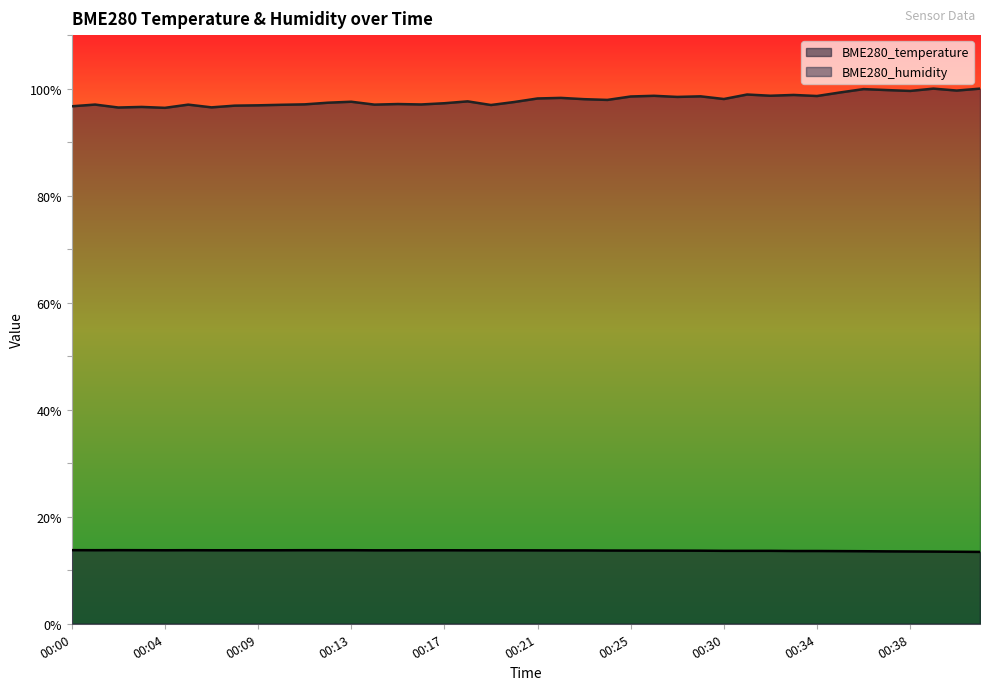

How many lines are shown in the chart?

2